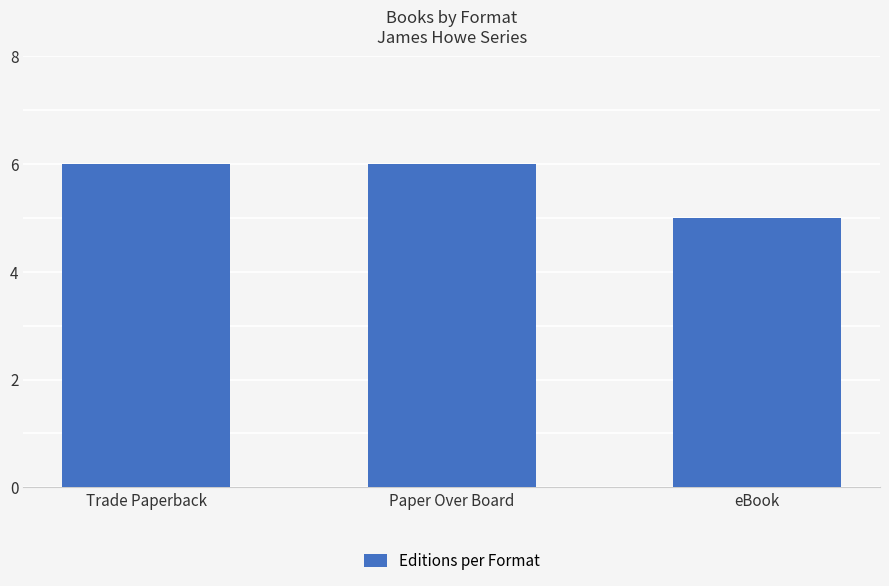

Is it true that the value at eBook is 5?

True